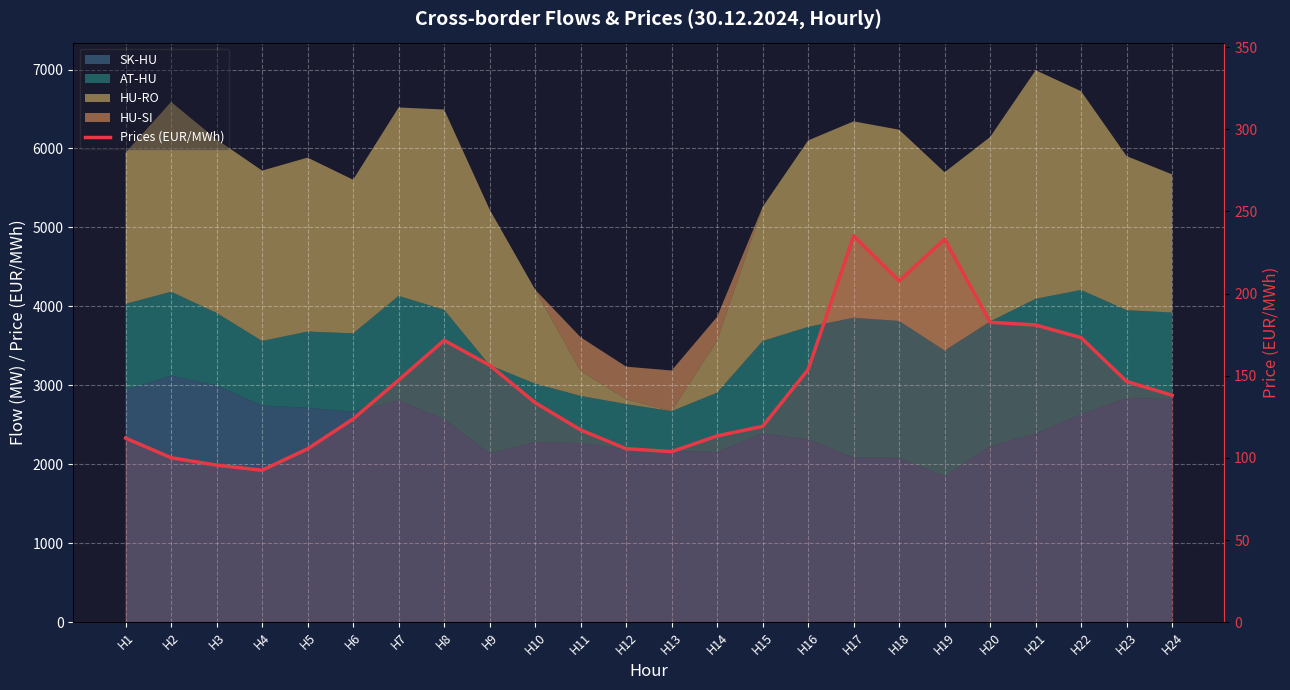

Reading left to right, extract all data points from this chart.

H1=112.0	H2=100.1	H3=95.6	H4=92.5	H5=105.5	H6=123.7	H7=147.4	H8=171.5	H9=156.4	H10=133.6	H11=117.0	H12=105.6	H13=103.8	H14=113.4	H15=119.2	H16=153.8	H17=235.1	H18=207.7	H19=233.2	H20=182.6	H21=180.9	H22=173.2	H23=146.5	H24=138.1